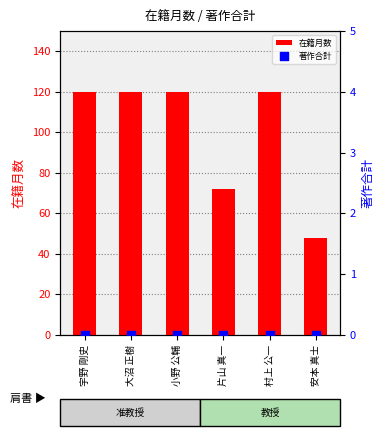

At how many categories does at least one series exceed 11?

6